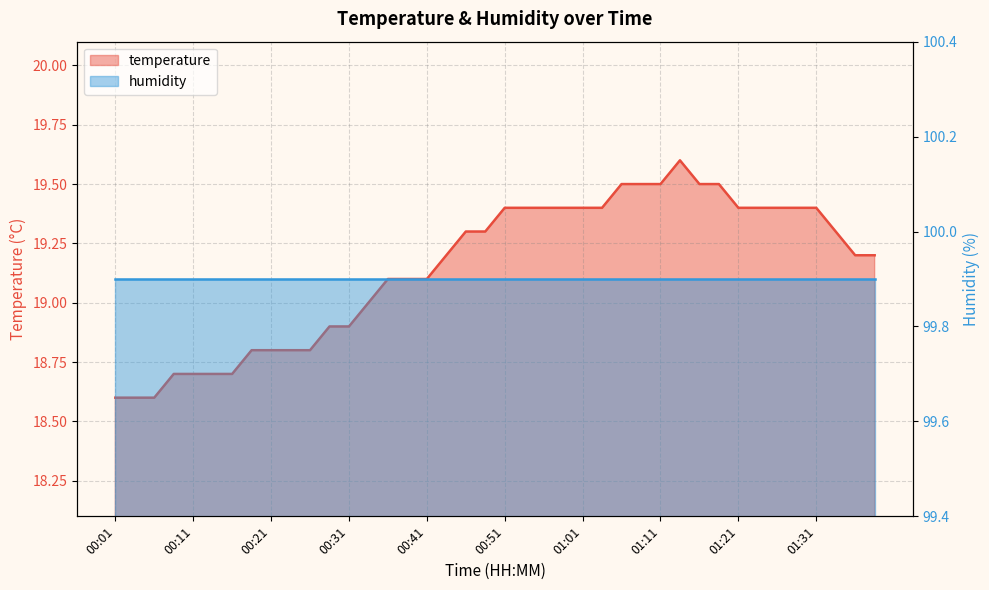

Read the value at 00:24.

18.8